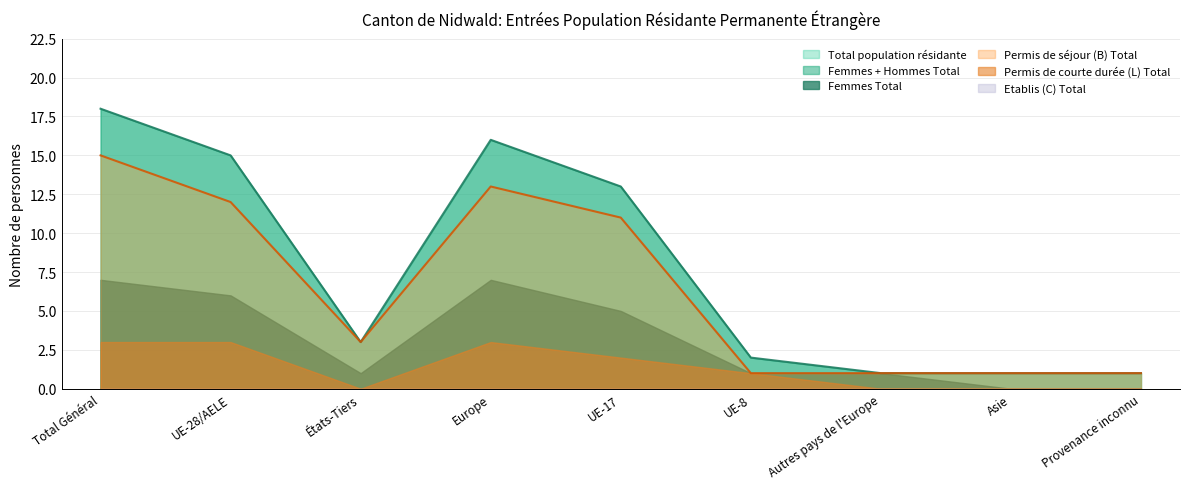

Which series has the largest total across all categories?

Total population résidante